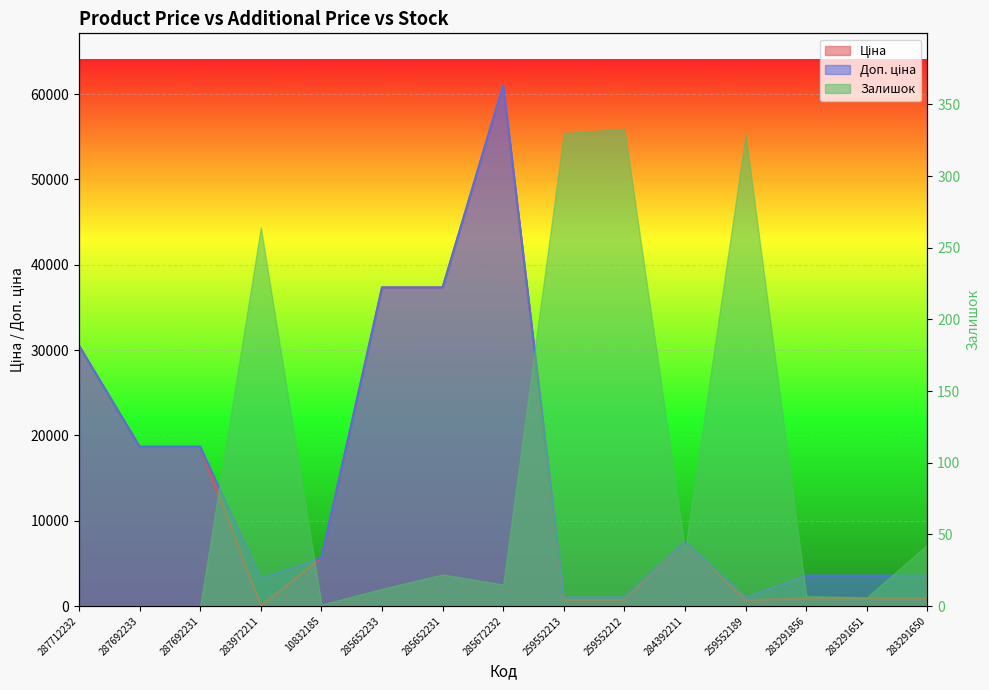

True or false: Доп. ціна has more than 2 points higher than both neighbors.

False